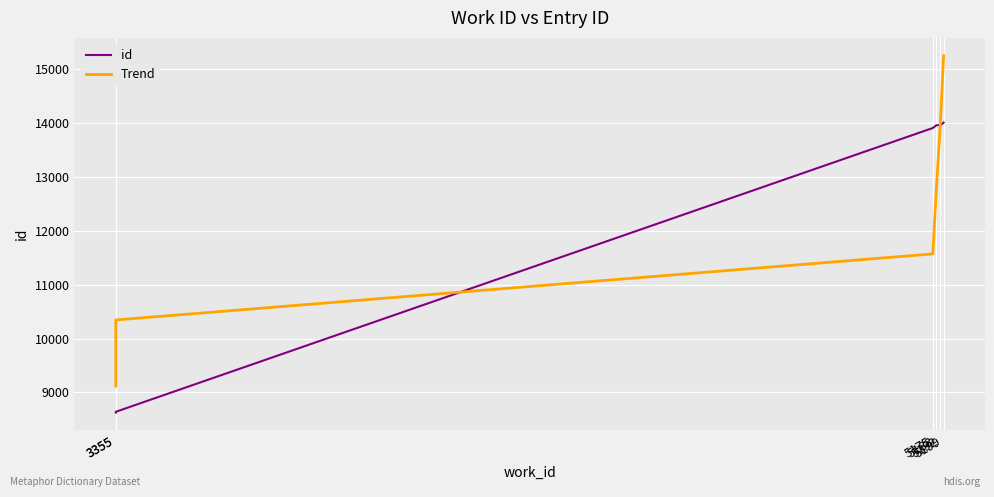

Reading left to right, transcribe all the data shown in this chart.

id: 3355=8628.0	3355=8641.0	5175=13910.0	5183=13962.0	5192=13963.0	5199=14010.0
Trend: 3355=9119.4	3355=10345.9	5175=11572.4	5183=12798.9	5192=14025.4	5199=15252.0